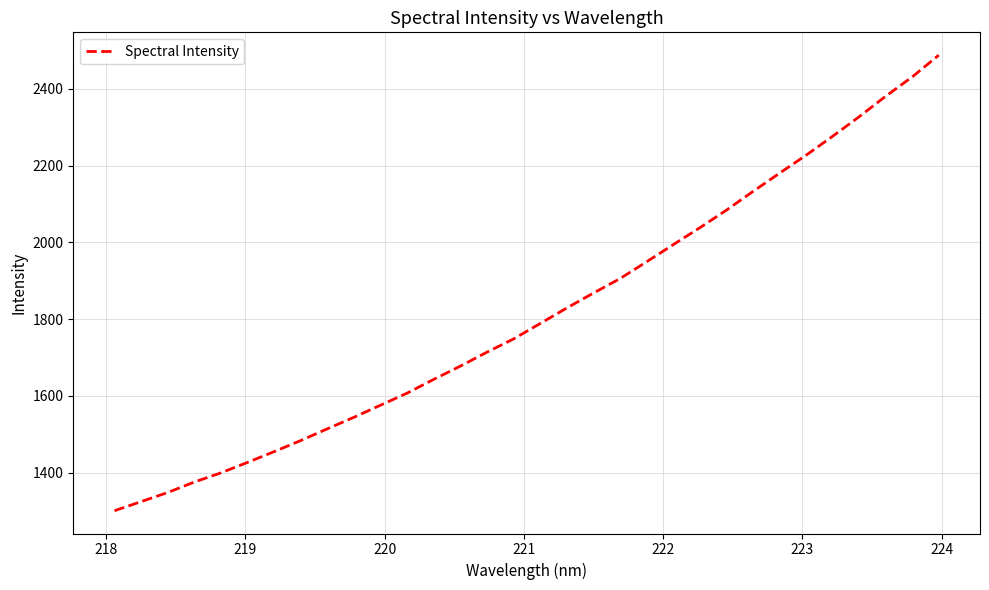

What is the minimum value shown in the chart?

1300.7